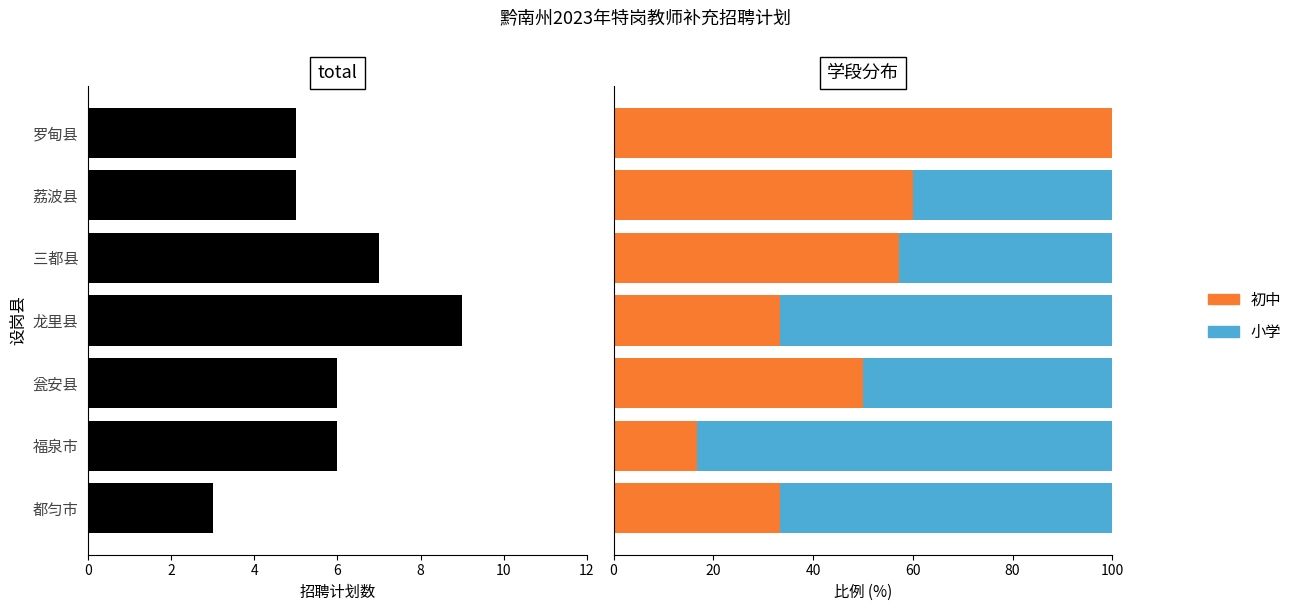

At 三都县, list the series in order from largest to smallest.

初中, 小学, total